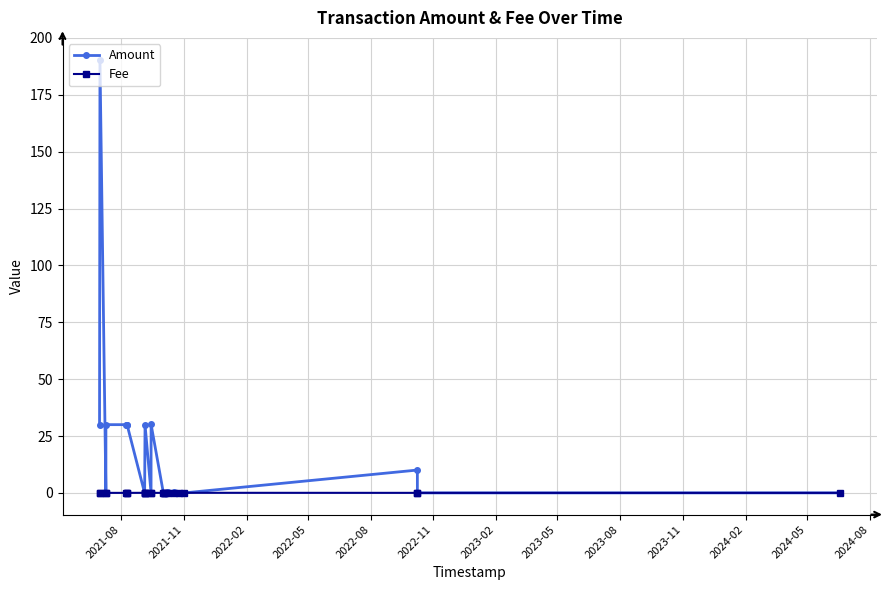

Rank the series by their maximum value, from lowest to highest.

Fee, Amount